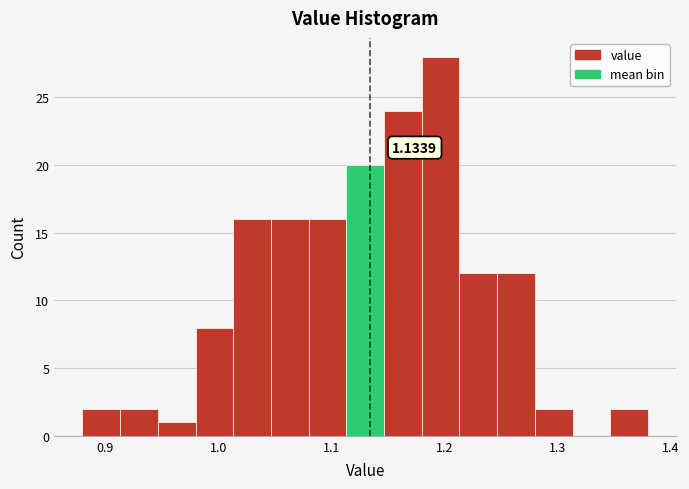

Around what value on the x-axis is the tallest bar? Give the approximate position of its centre, as read against the axis.

1.20